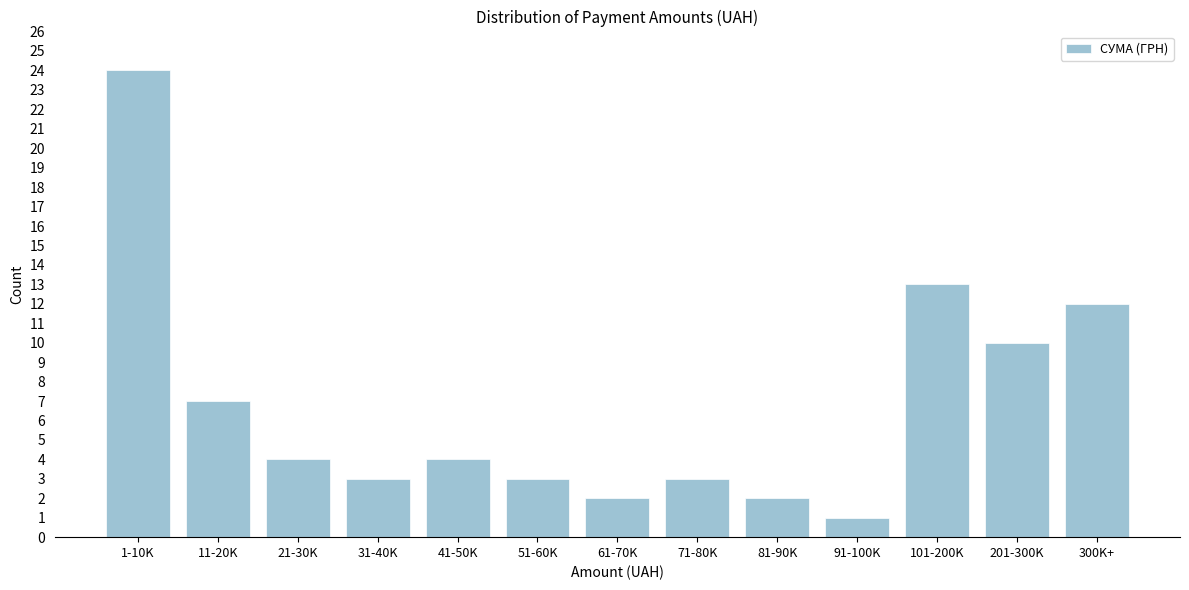

Reading left to right, what are all the values shown in this chart?

24	7	4	3	4	3	2	3	2	1	13	10	12